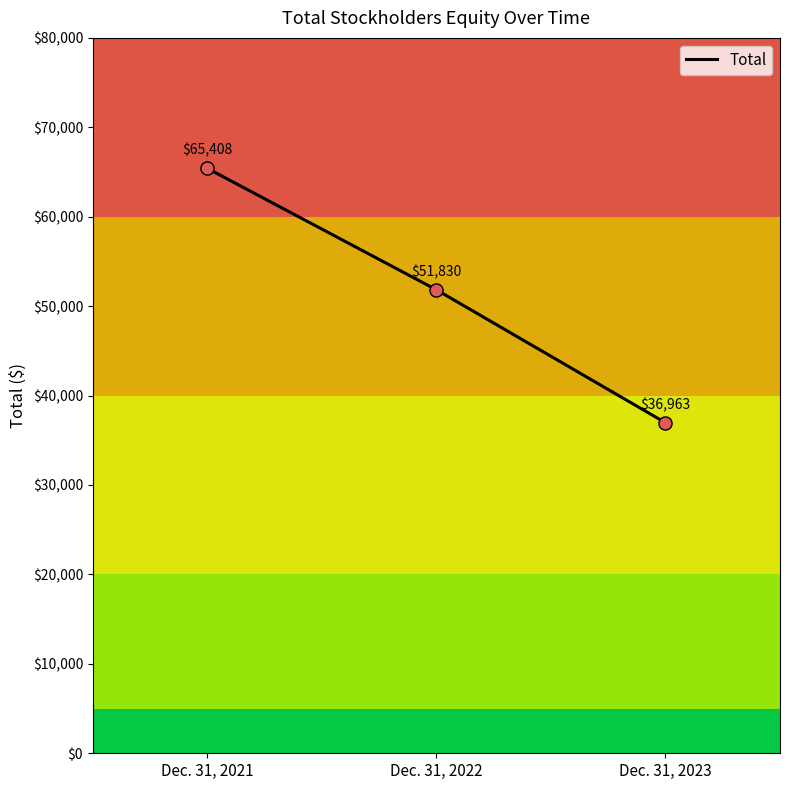

Which has a higher value, Dec. 31, 2021 or Dec. 31, 2022?

Dec. 31, 2021